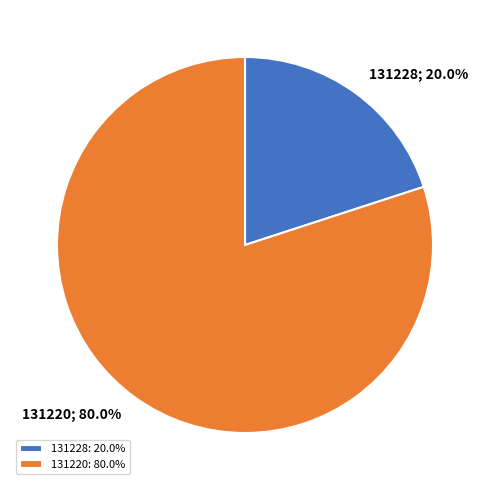

Which category accounts for the majority?

131220